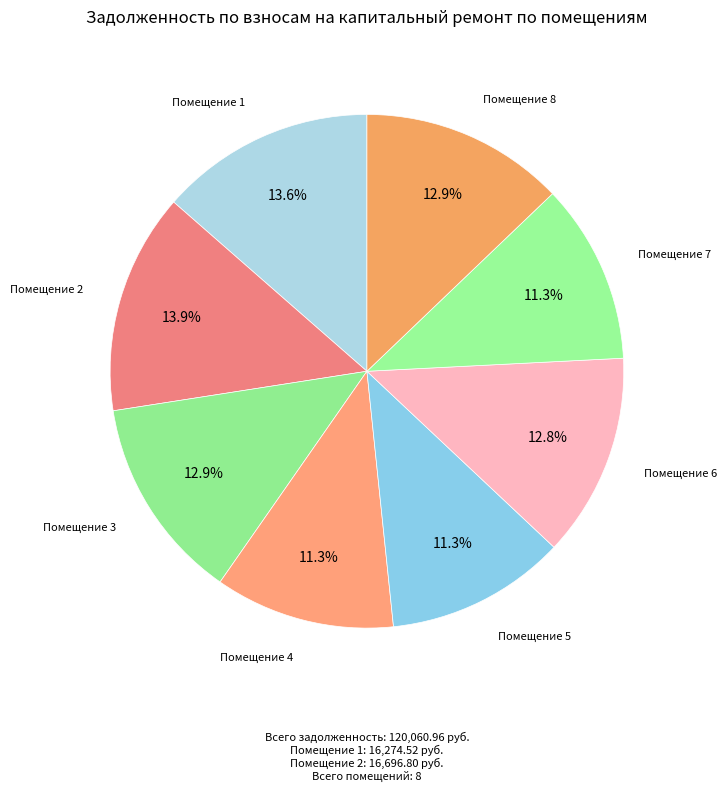

Count the number of slices in the pie.

8